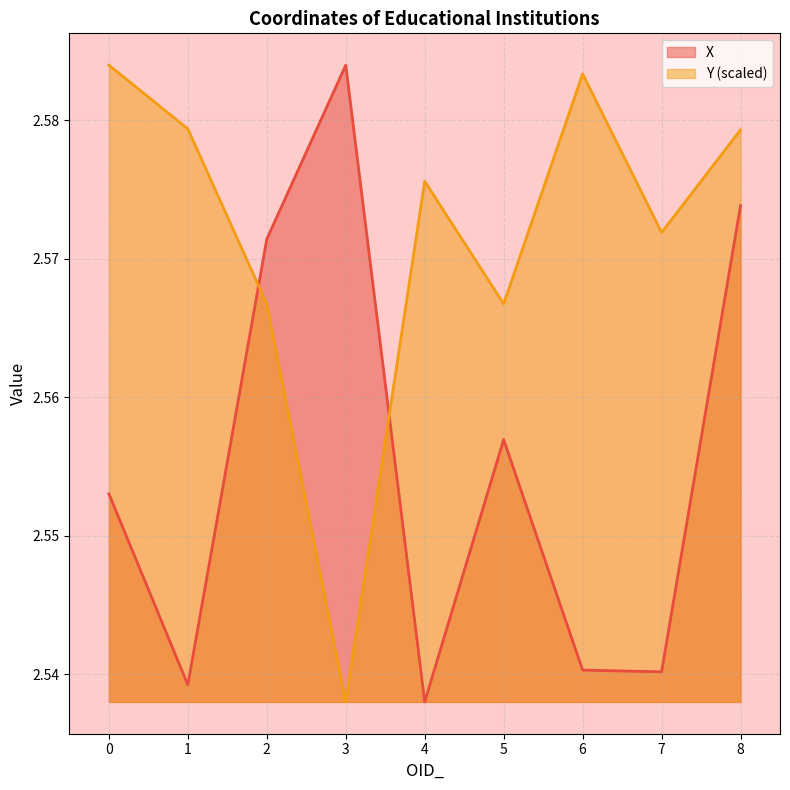

Count the number of categories in the chart.

9